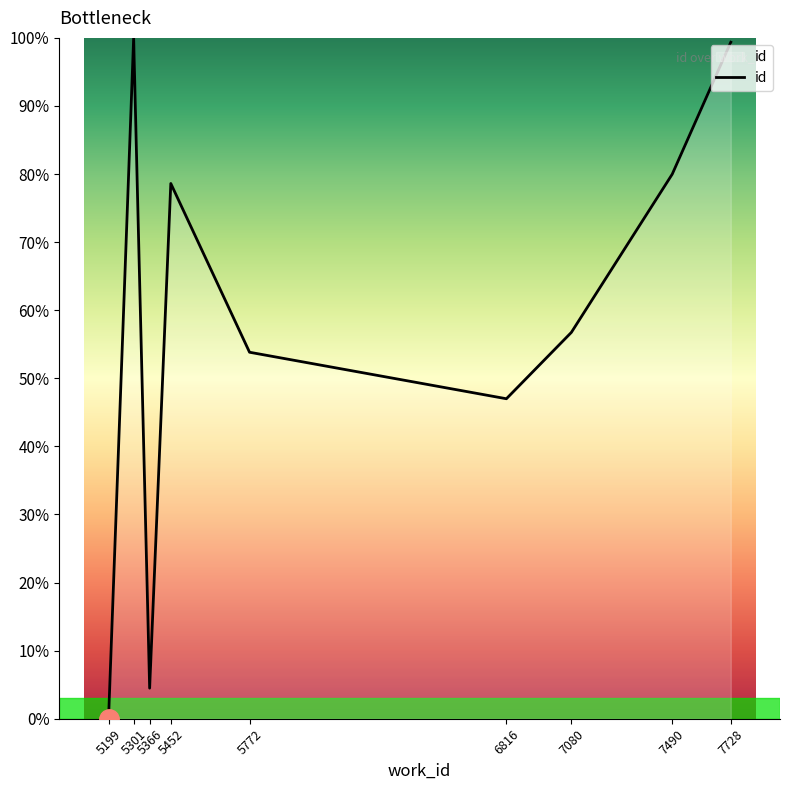

What is the average value?

57.8